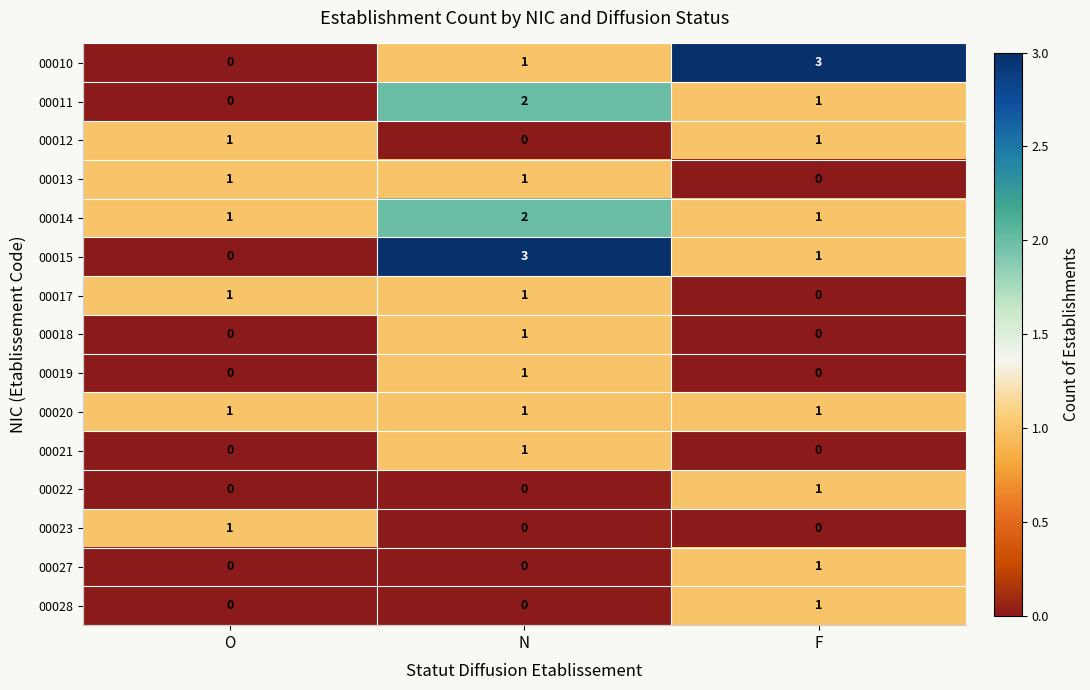

Is the value of 00010 at F greater than the value of 00011 at F?

Yes